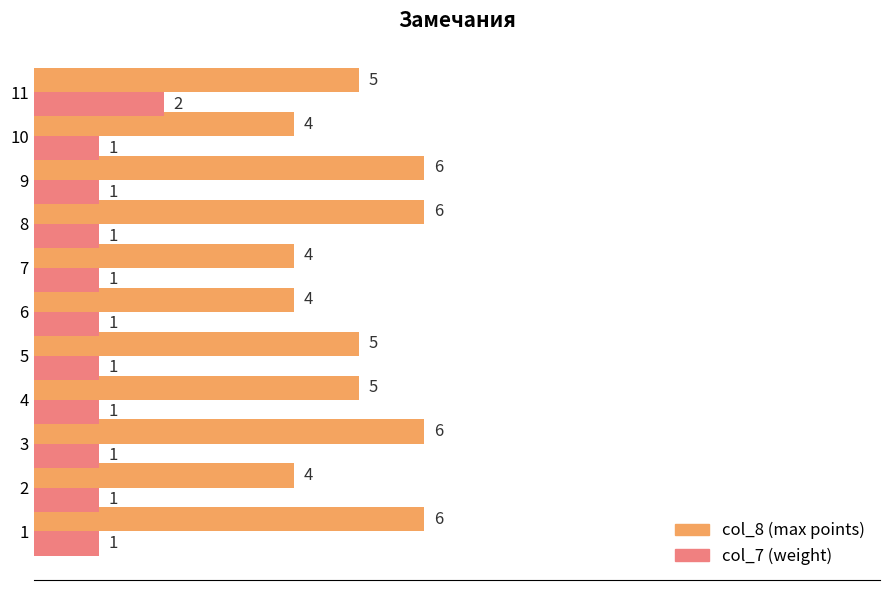

Is the value of col_8 (max points) at 8 greater than the value of col_7 (weight) at 6?

Yes